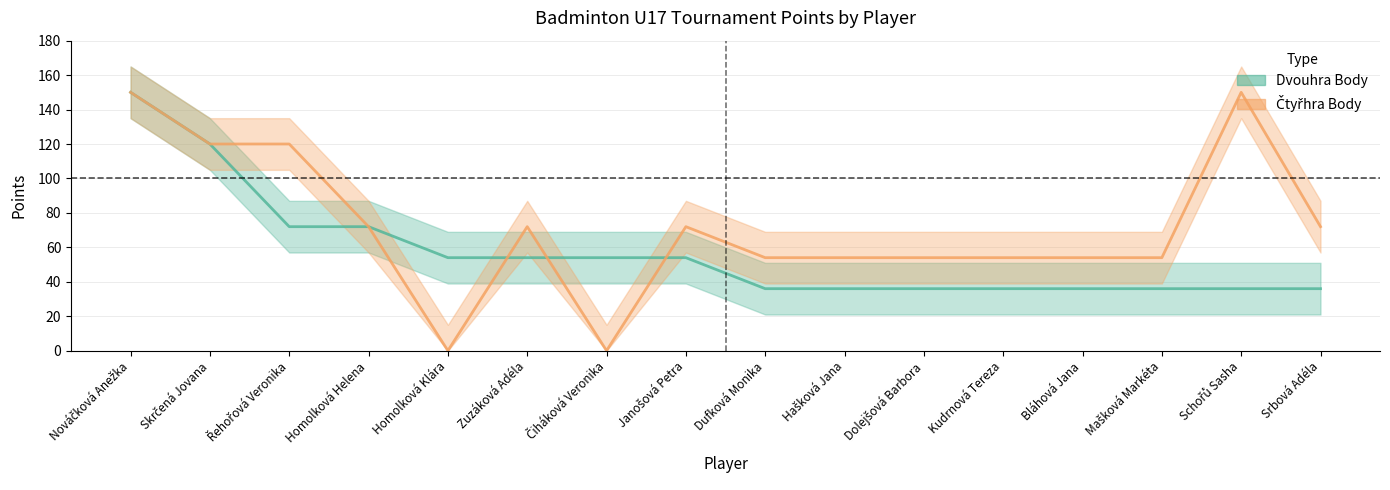

Rank the categories by Čtyřhra Body value from lowest to highest.

Homolková Klára, Čiháková Veronika, Dufková Monika, Hašková Jana, Dolejšová Barbora, Kudrnová Tereza, Bláhová Jana, Mašková Markéta, Homolková Helena, Zuzáková Adéla, Janošová Petra, Srbová Adéla, Skrčená Jovana, Řehořová Veronika, Nováčková Anežka, Schořů Sasha